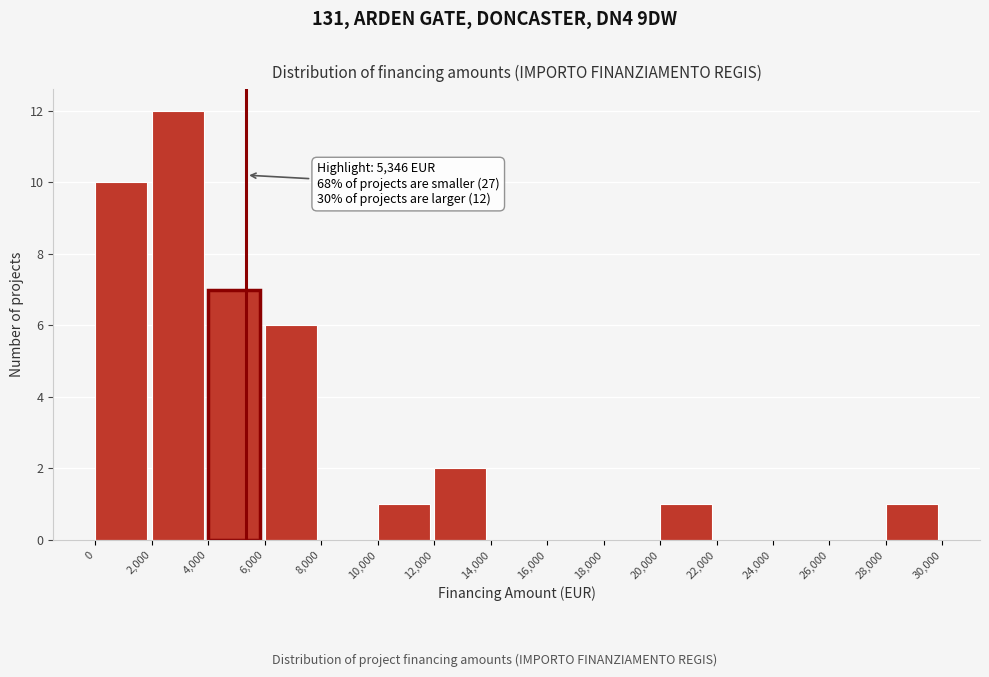

Which range on the x-axis has the tallest bar?

2,000 to 4,000